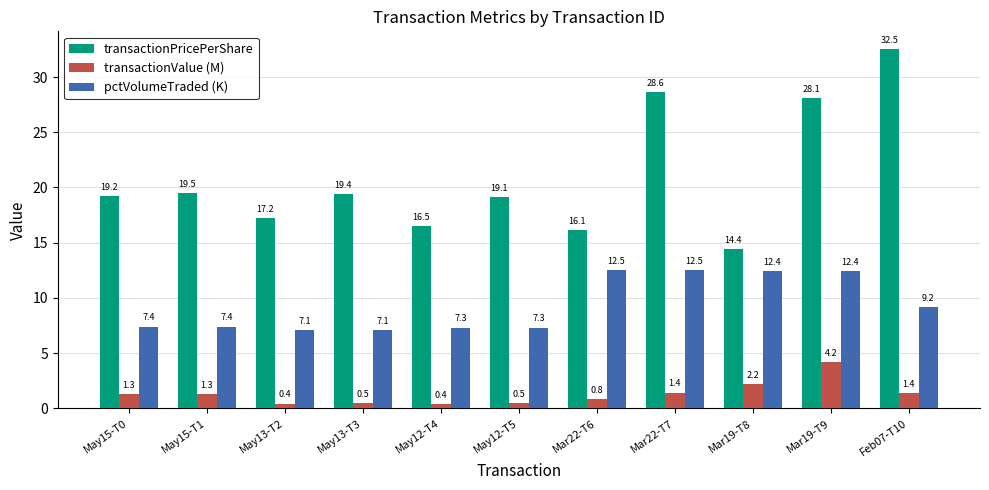

Where does the transactionPricePerShare series first go above 19?

May15-T0